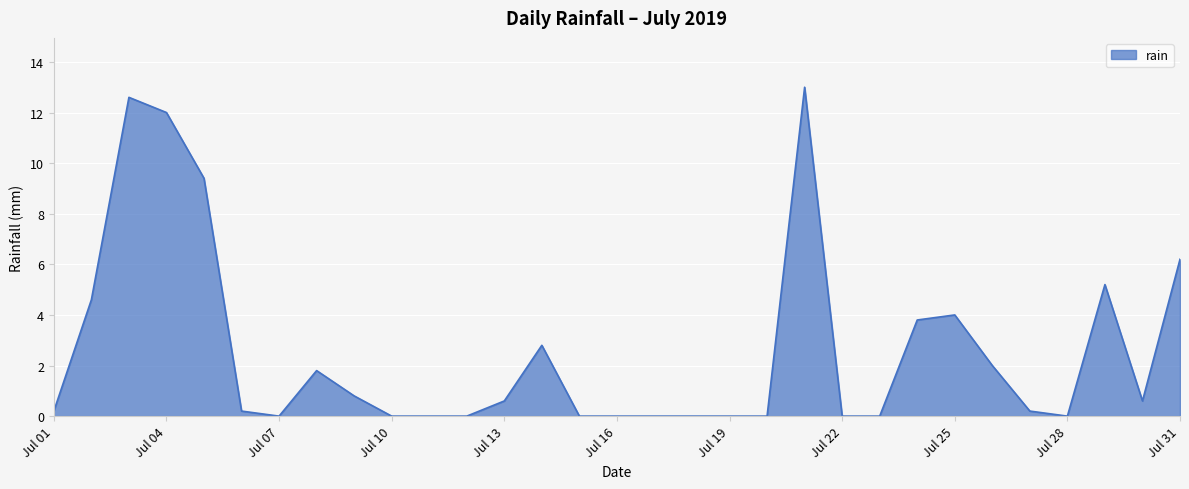

What is the difference between the maximum and minimum values?

13.0